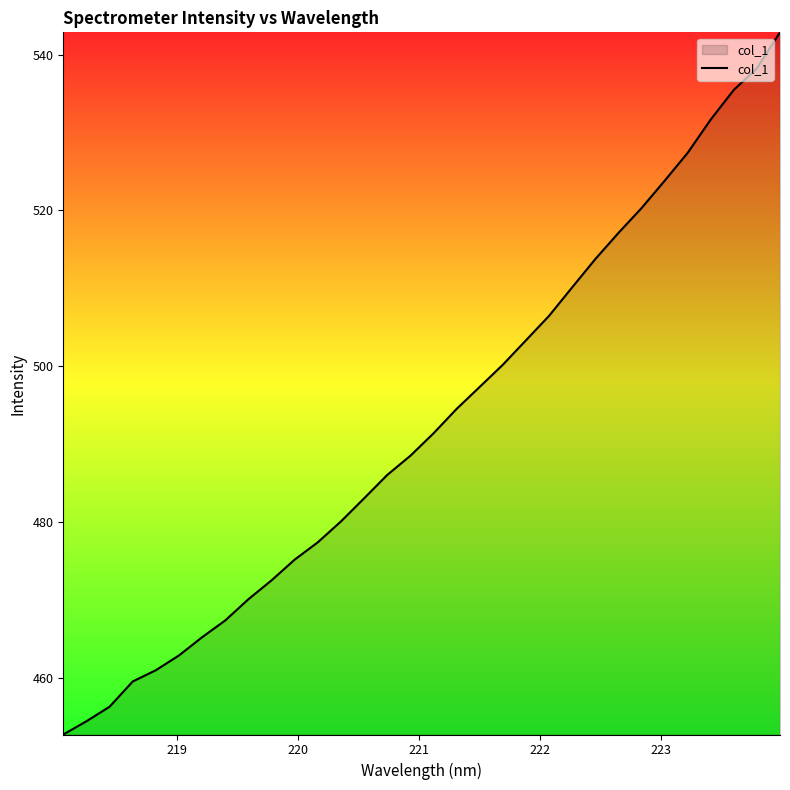

Does the chart display data point markers on the line(s)?

No